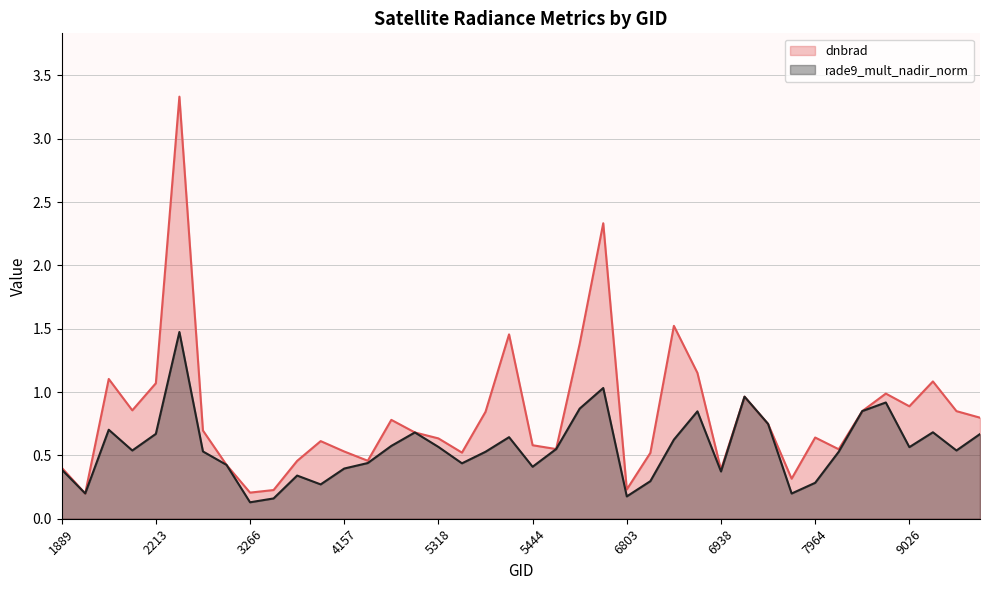

At which category is the sum across all series the highest?

2249